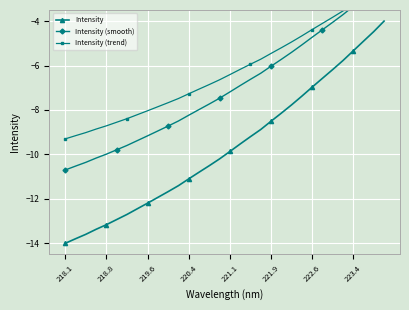

True or false: Intensity has more than 2 interior local peaks.

False